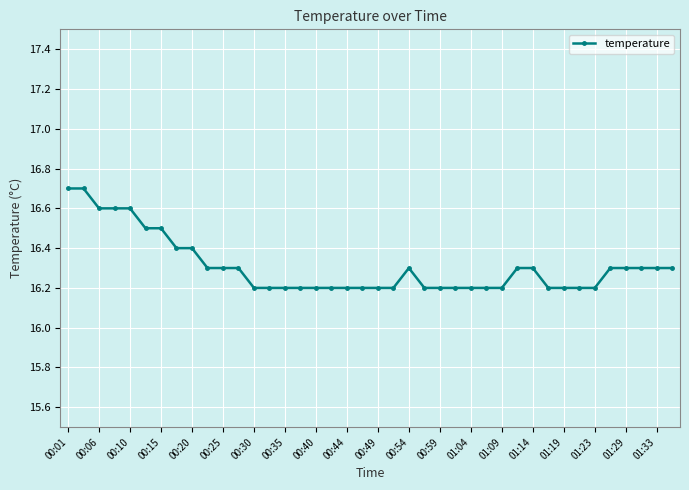

What is the average value?

16.3